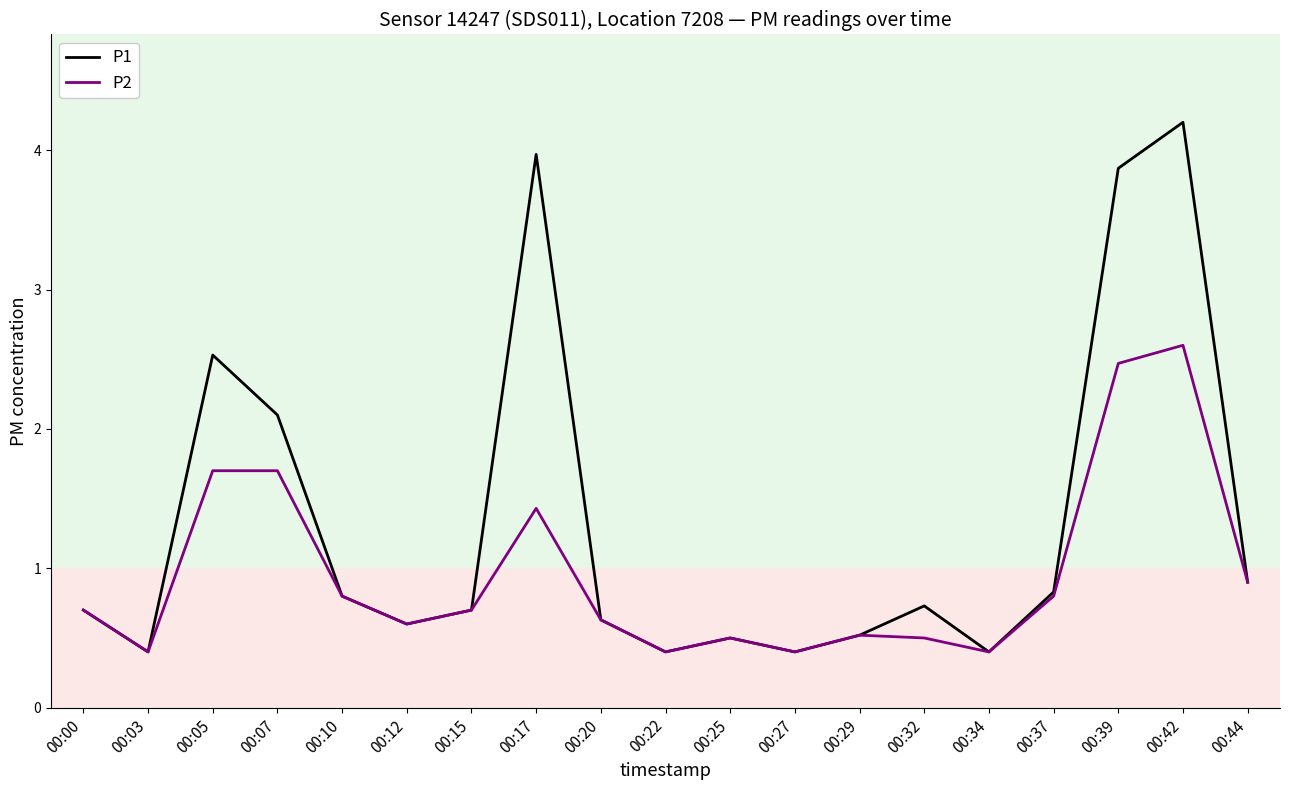

What is the highest value of the P1 series?

4.2